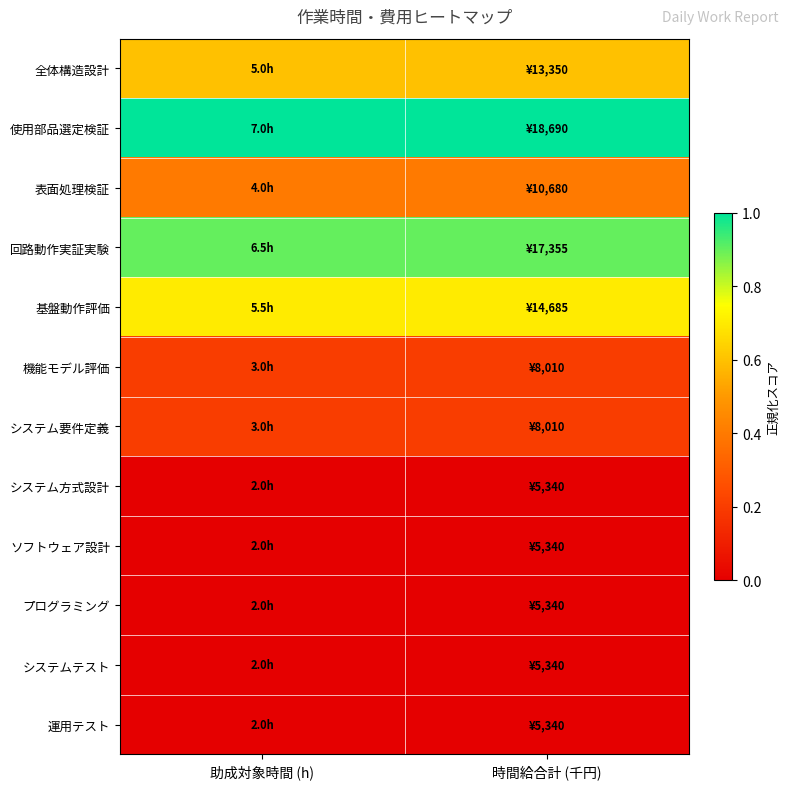

Between 助成対象時間 (h) and 時間給合計 (千円), which is larger?

時間給合計 (千円)